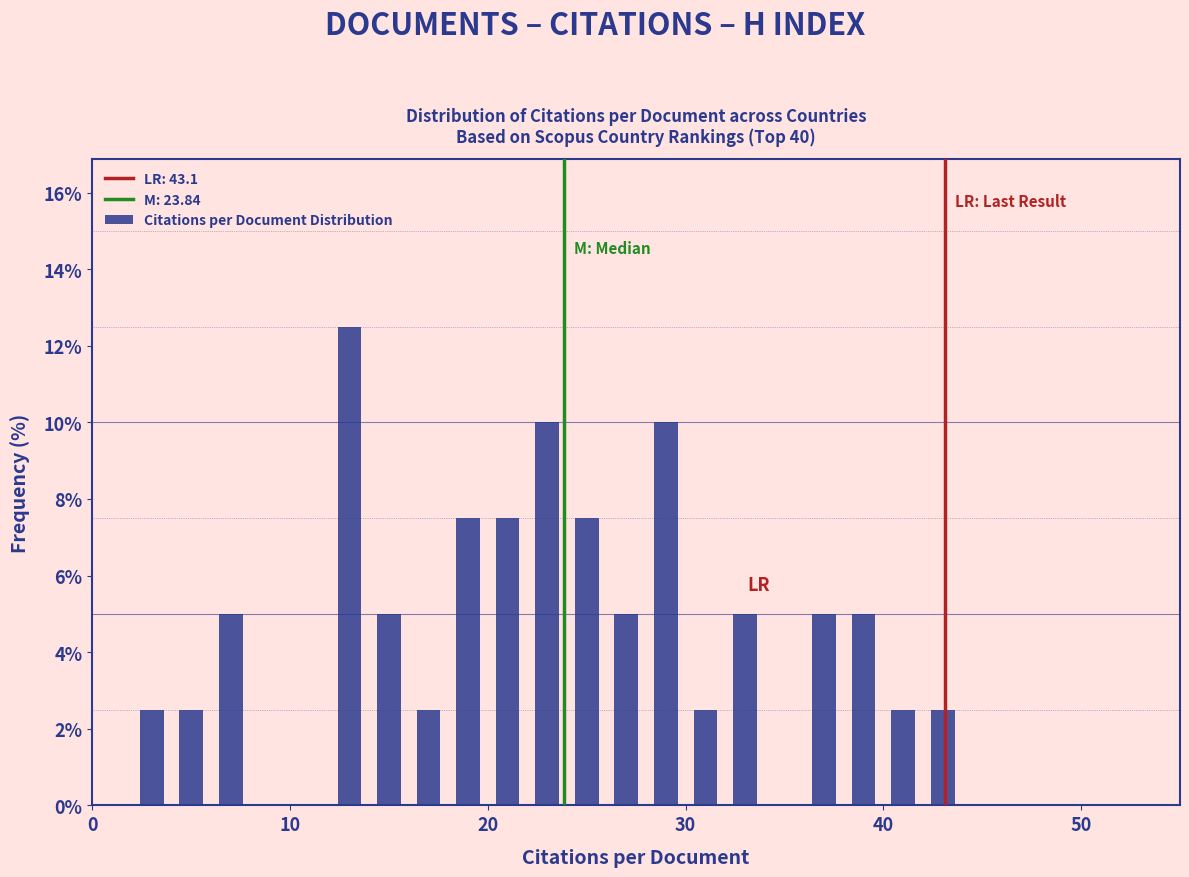

Around what value on the x-axis is the tallest bar? Give the approximate position of its centre, as read against the axis.

13